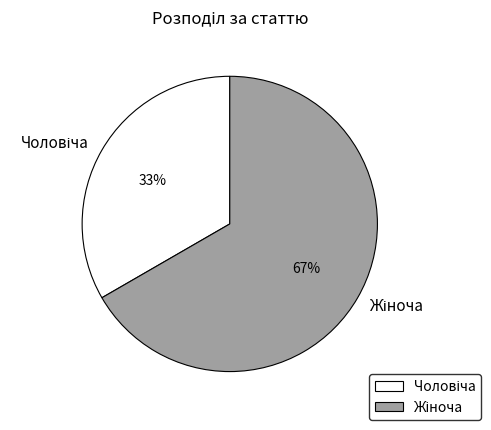

To the nearest percent, what is the average slice percentage?

50%